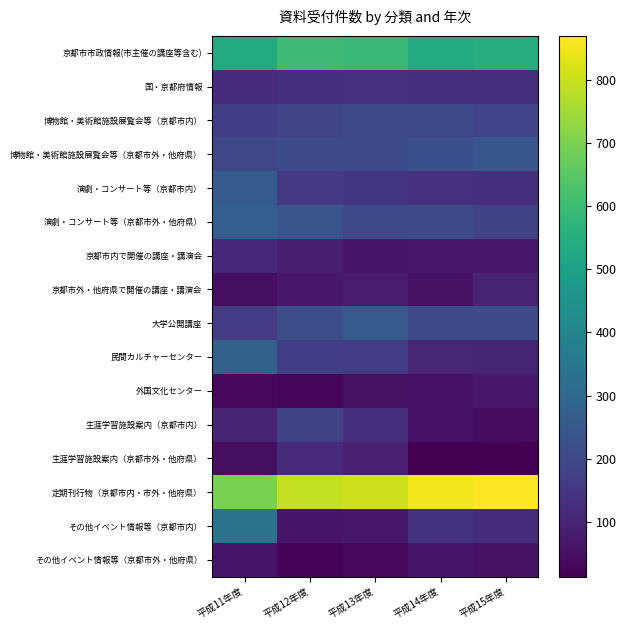

Reading right to left, list all the values displayed in this chart.

京都市市政情報(市主催の講座等含む): 平成15年度=547	平成14年度=536	平成13年度=595	平成12年度=602	平成11年度=537
国・京都府情報: 平成15年度=128	平成14年度=127	平成13年度=135	平成12年度=130	平成11年度=122
博物館・美術館施設展覧会等（京都市内）: 平成15年度=186	平成14年度=202	平成13年度=204	平成12年度=188	平成11年度=171
博物館・美術館施設展覧会等（京都市外・他府県）: 平成15年度=245	平成14年度=222	平成13年度=206	平成12年度=205	平成11年度=197
演劇・コンサート等（京都市内）: 平成15年度=133	平成14年度=136	平成13年度=148	平成12年度=156	平成11年度=264
演劇・コンサート等（京都市外・他府県）: 平成15年度=179	平成14年度=213	平成13年度=207	平成12年度=242	平成11年度=268
京都市内で開催の講座・講演会: 平成15年度=73	平成14年度=70	平成13年度=62	平成12年度=85	平成11年度=112
京都市外・他府県で開催の講座・講演会: 平成15年度=98	平成14年度=53	平成13年度=79	平成12年度=72	平成11年度=46
大学公開講座: 平成15年度=213	平成14年度=211	平成13年度=257	平成12年度=215	平成11年度=162
民間カルチャーセンター: 平成15年度=102	平成14年度=104	平成13年度=166	平成12年度=172	平成11年度=276
外国文化センター: 平成15年度=70	平成14年度=56	平成13年度=52	平成12年度=27	平成11年度=31
生涯学習施設案内（京都市内）: 平成15年度=41	平成14年度=54	平成13年度=130	平成12年度=179	平成11年度=98
生涯学習施設案内（京都市外・他府県）: 平成15年度=14	平成14年度=13	平成13年度=93	平成12年度=114	平成11年度=44
定期刊行物（京都市内・市外・他府県）: 平成15年度=870	平成14年度=850	平成13年度=809	平成12年度=791	平成11年度=697
その他イベント情報等（京都市内）: 平成15年度=124	平成14年度=139	平成13年度=72	平成12年度=66	平成11年度=343
その他イベント情報等（京都市外・他府県）: 平成15年度=53	平成14年度=60	平成13年度=30	平成12年度=23	平成11年度=61